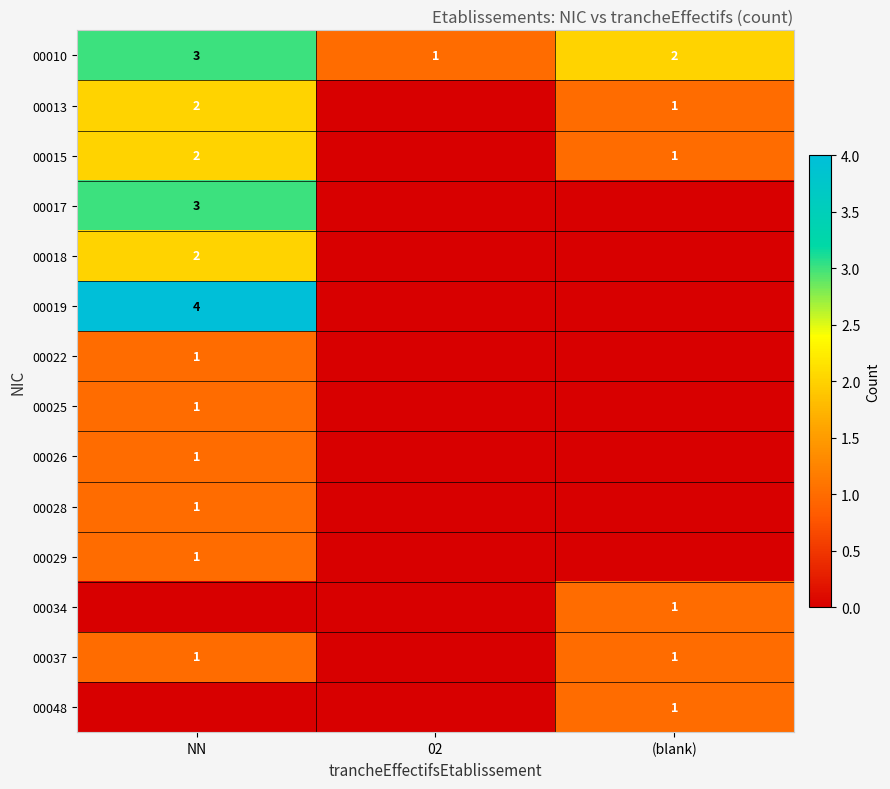

What is the sum of the 00015 values at NN and (blank)?

3